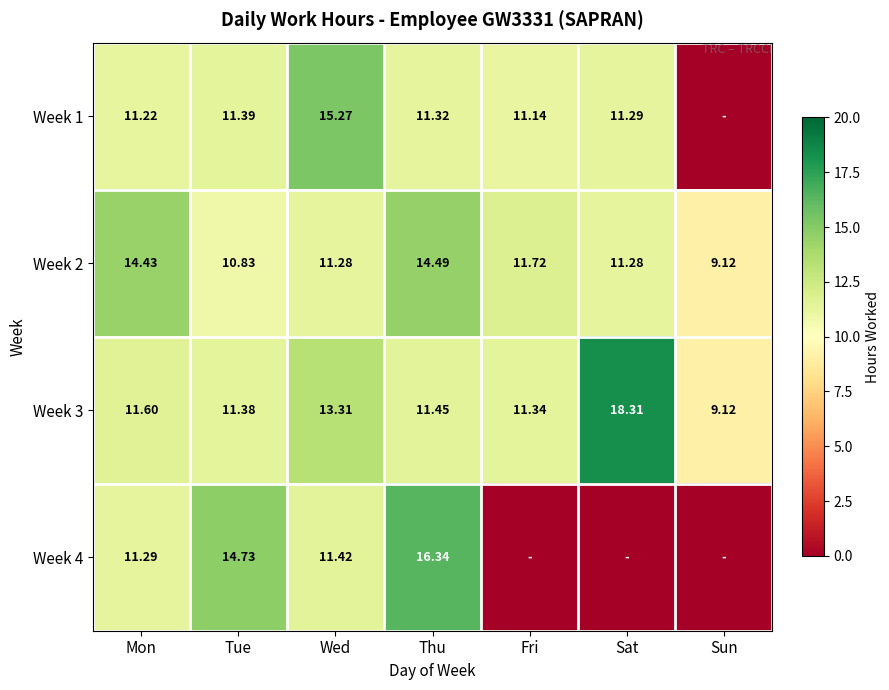

At which label is Week 2 closest to 11?

Tue